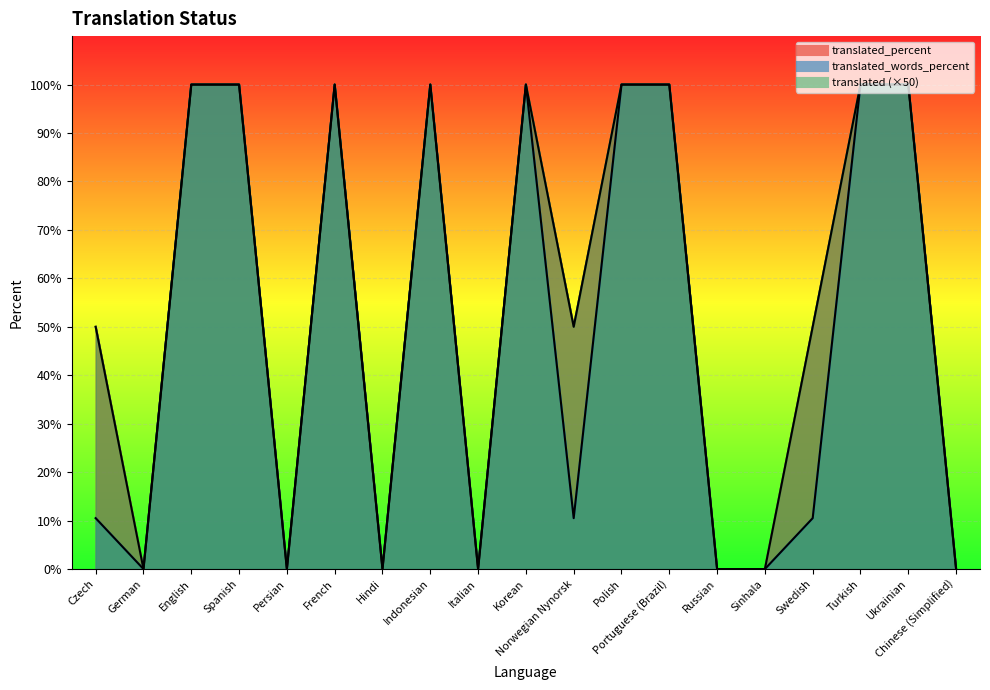

What is the sum of the translated_words_percent values at Ukrainian and Swedish?

110.5